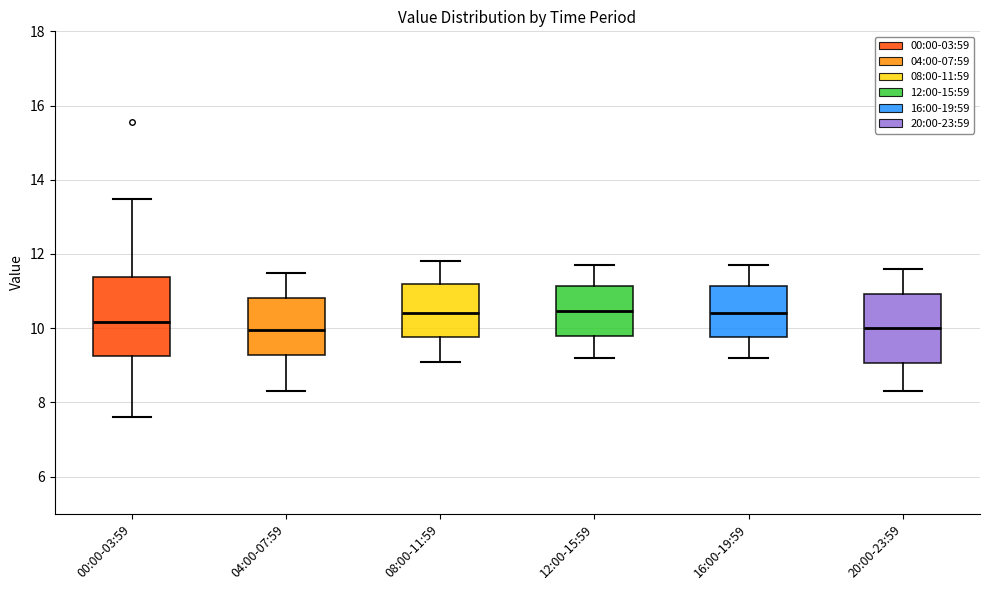

Reading left to right, read every box against the y-axis: the position of its median line, the range the box covers, and the ends of its whiskers. The values are not printed on the chart, so give them approximately, as read against the axis.

00:00-03:59: median 10.2, box 9.2 to 11.4, whiskers 7.6 to 13.4
04:00-07:59: median 10.0, box 9.2 to 10.8, whiskers 8.4 to 11.6
08:00-11:59: median 10.4, box 9.8 to 11.2, whiskers 9.2 to 11.8
12:00-15:59: median 10.4, box 9.8 to 11.2, whiskers 9.2 to 11.8
16:00-19:59: median 10.4, box 9.8 to 11.2, whiskers 9.2 to 11.8
20:00-23:59: median 10.0, box 9.0 to 11.0, whiskers 8.4 to 11.6